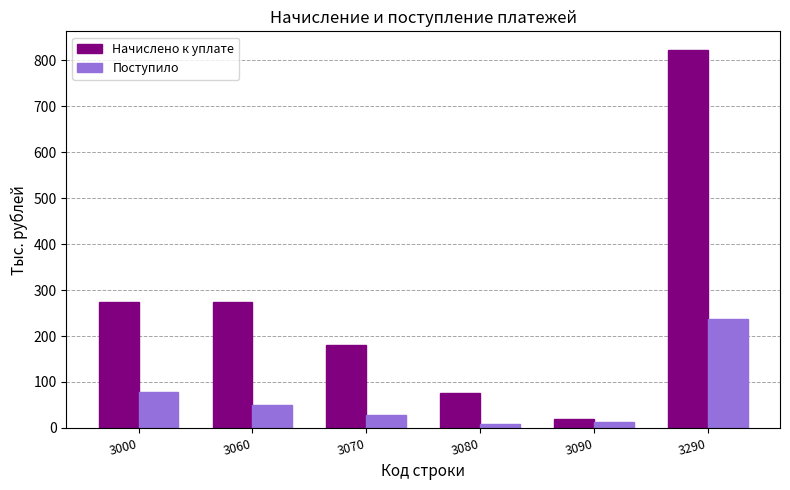

Reading right to left, transcribe all the data shown in this chart.

Начислено к уплате: 822	19	75	180	274	274
Поступило: 237	13	8	29	50	79